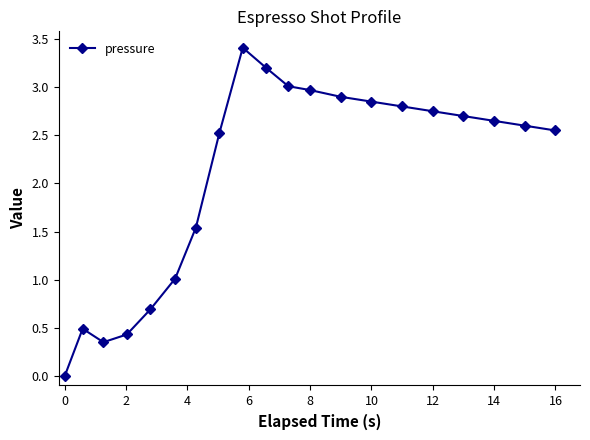

What is the average value?

2.1